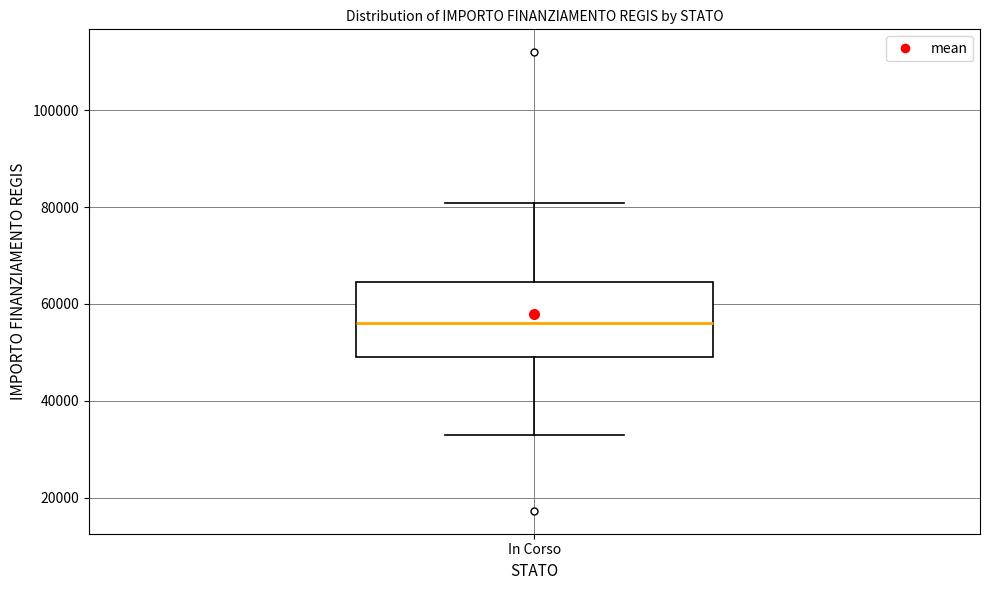

Transcribe this box plot: give where the median line is, the range the box spans, and where the two whiskers end, as read against the y-axis. The values are not printed on the chart, so give them approximately, as read against the axis.

median 56000, box 50000 to 64000, whiskers 32000 to 80000